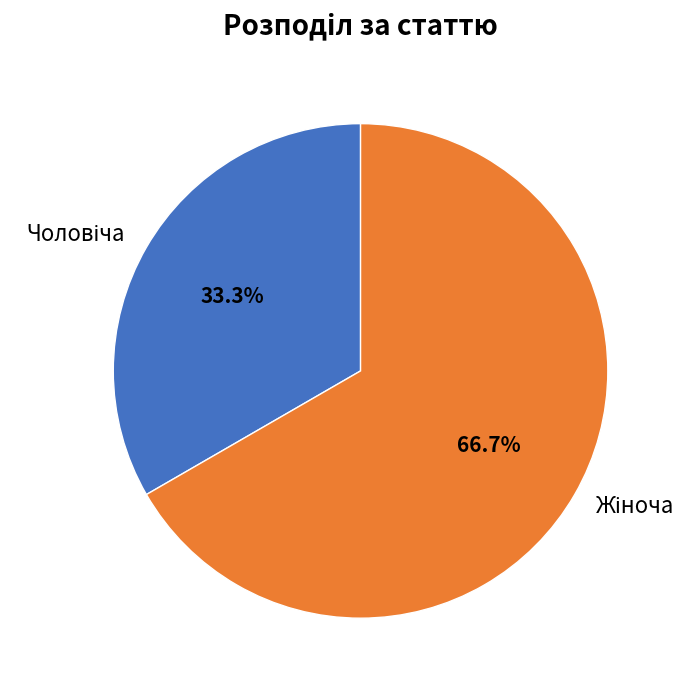

Is there any slice that represents more than half of the pie?

Yes